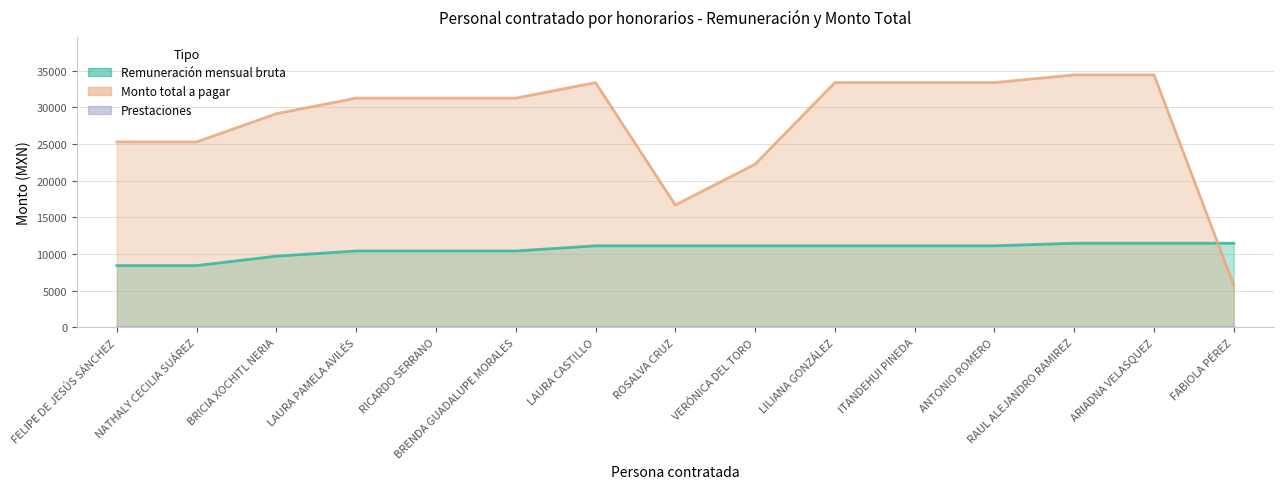

What is the difference between the second highest and second lowest values in the Remuneración mensual bruta series?

3048.0